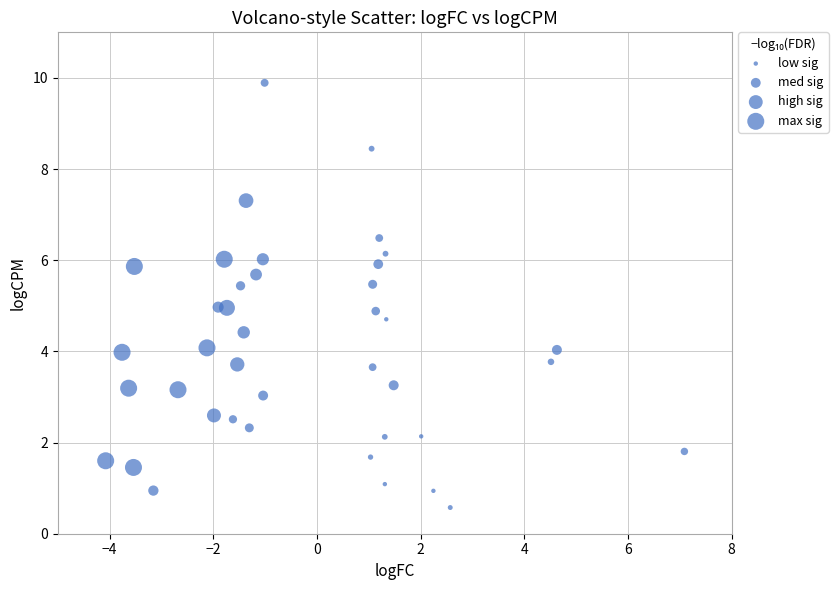

What is the range of X values (max minus min)?

11.2